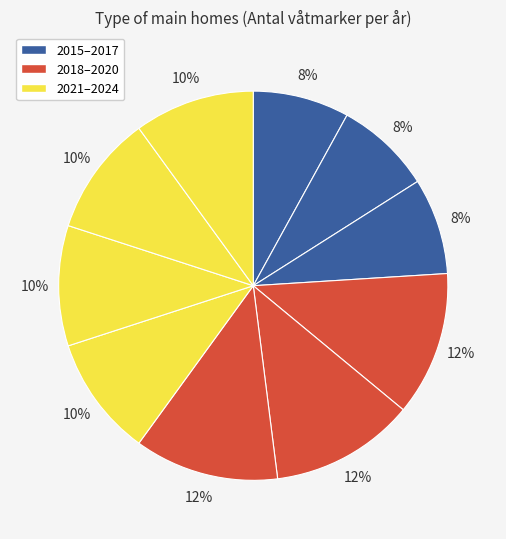

Count the number of slices in the pie.

10